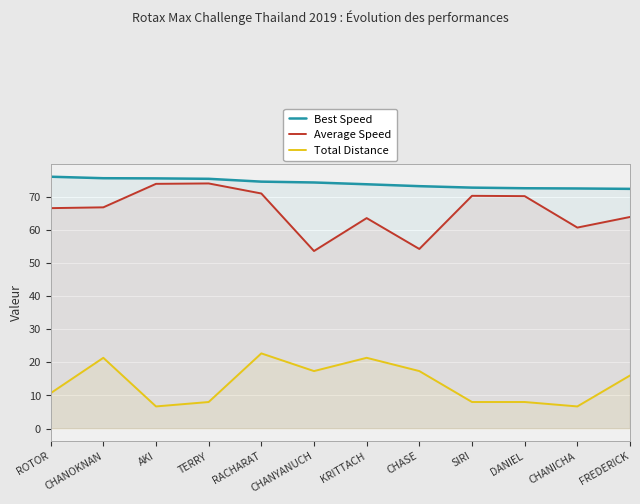

Where is Average Speed nearest to the value 63?

KRITTACH